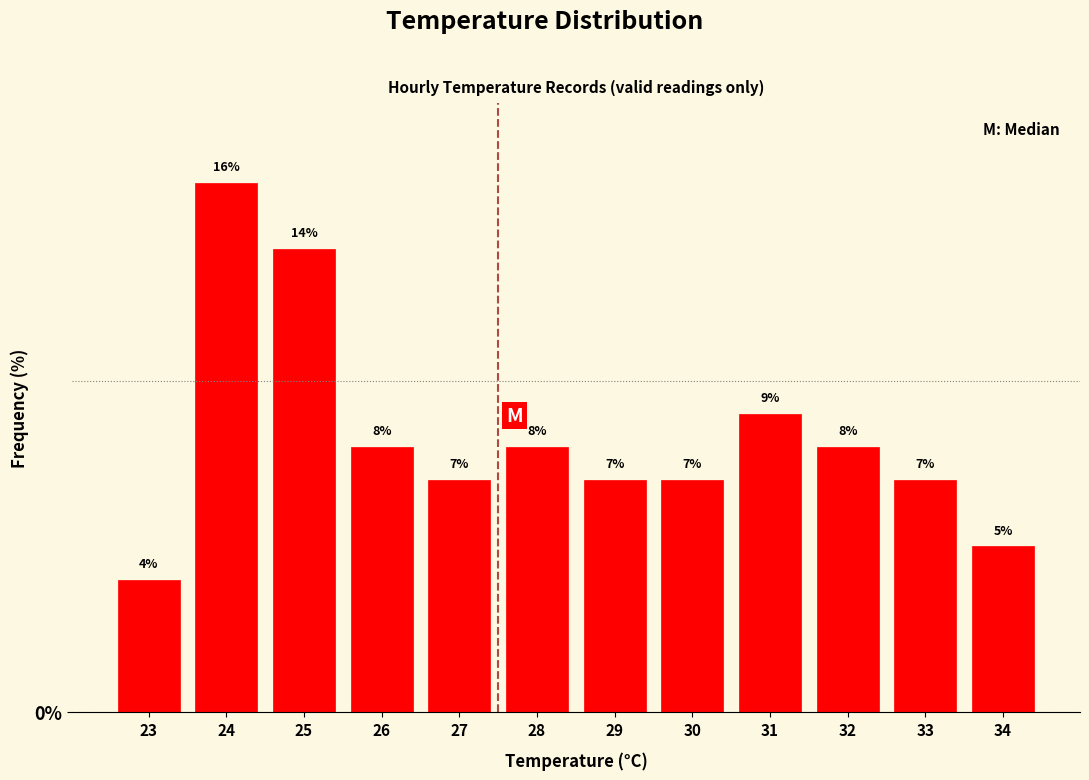

Which range on the x-axis has the tallest bar?

23.5 to 24.5